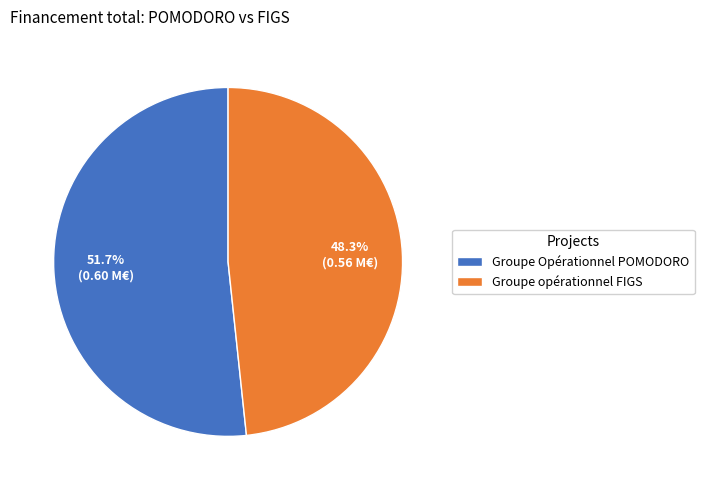

To the nearest percent, what portion does Groupe Opérationnel POMODORO represent?

52%